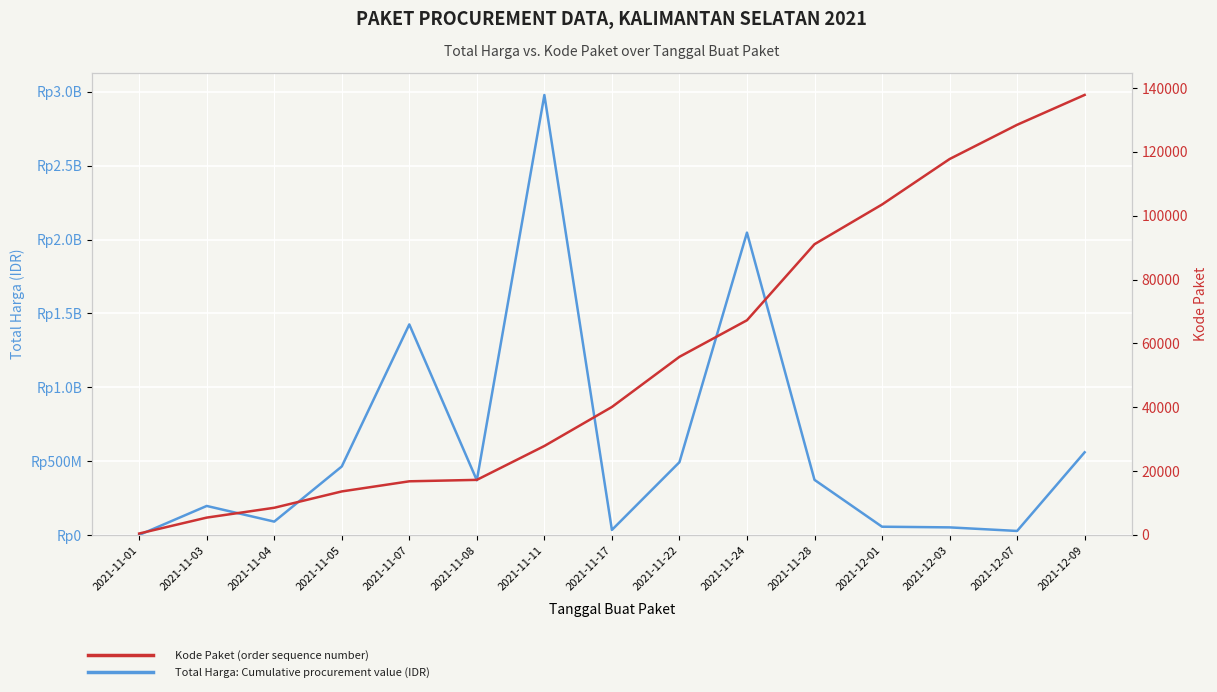

The value of Kode Paket at 2021-12-01 is 166683. True or false?

False